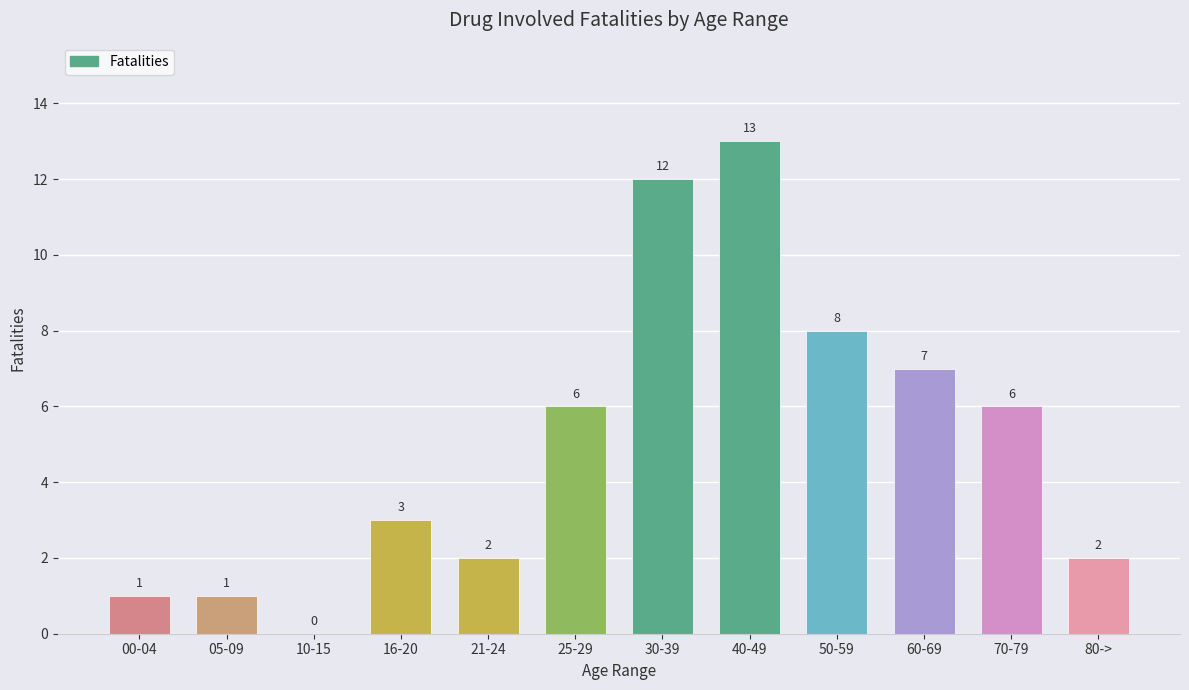

What is the sum of the values at 10-15 and 16-20?

3